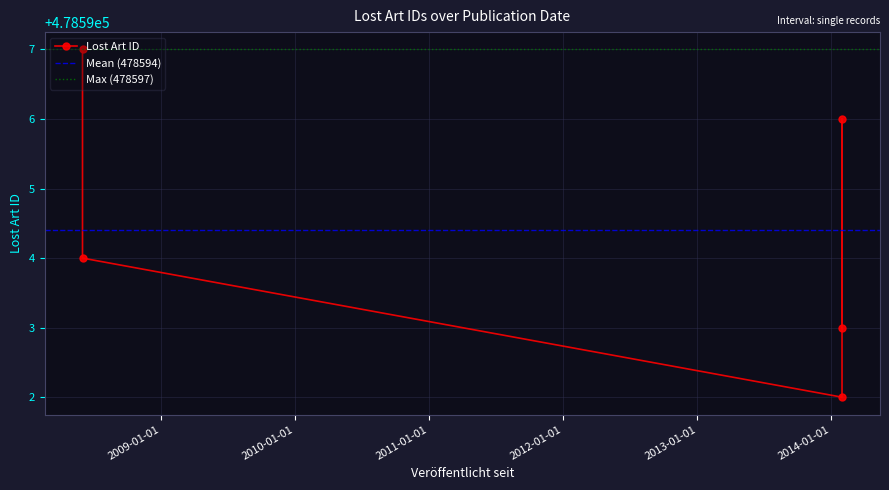

What is the approximate value at 2008-06-02?

478597